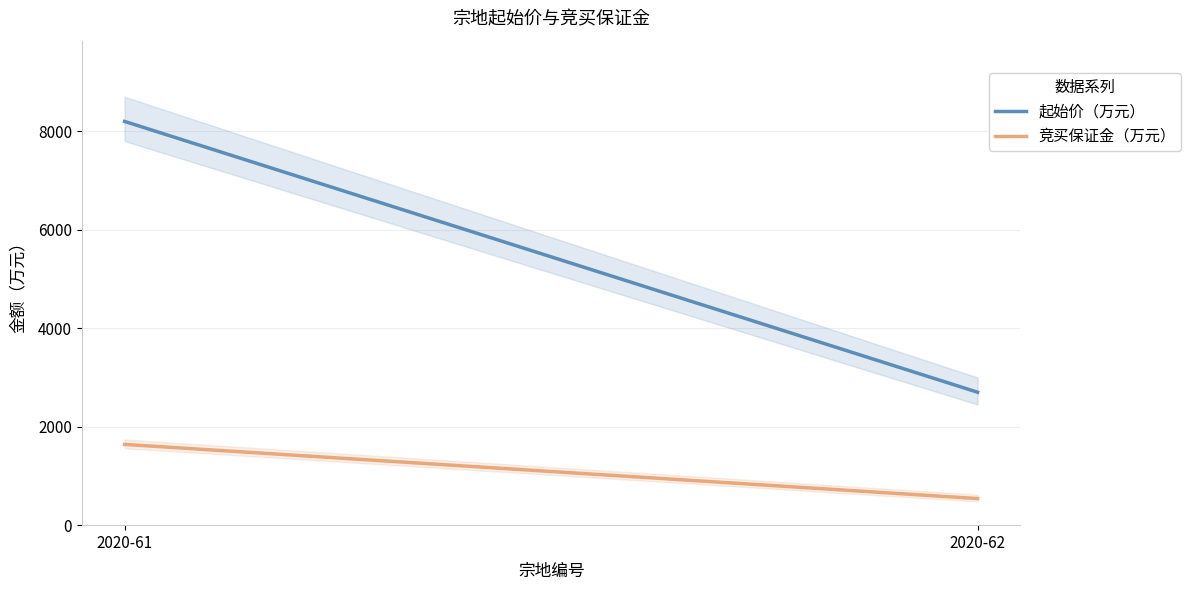

True or false: 起始价（万元） has a value of 2700 at 2020-62.

True